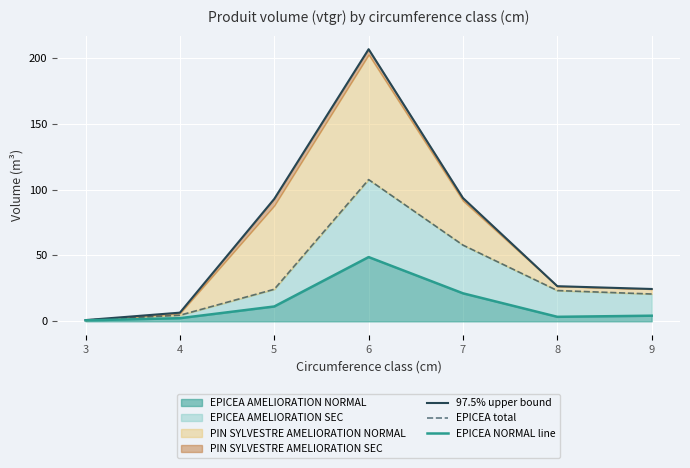

Is it true that EPICEA total equals 34.1 at 5?

False